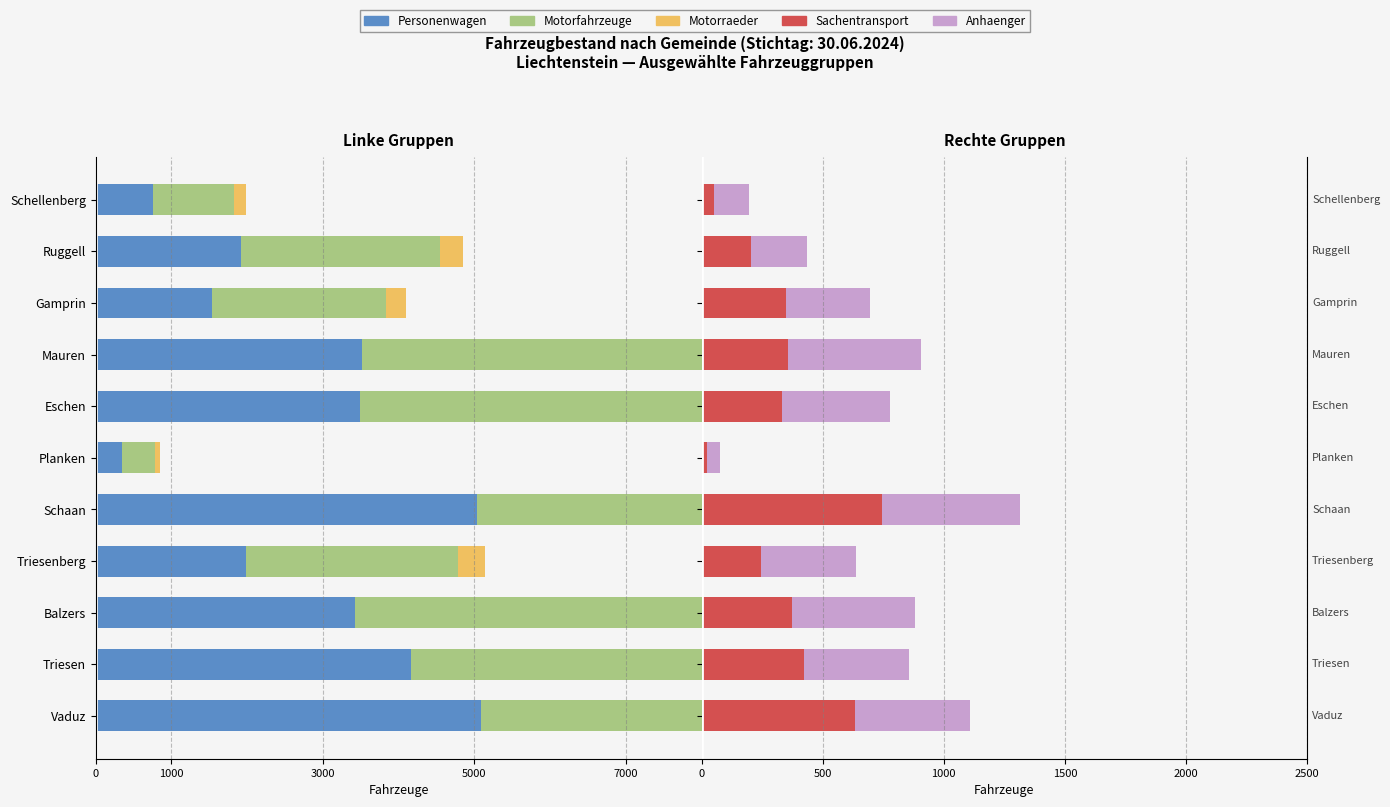

What is the value of the Anhaenger bar at the 11th from the left?

144